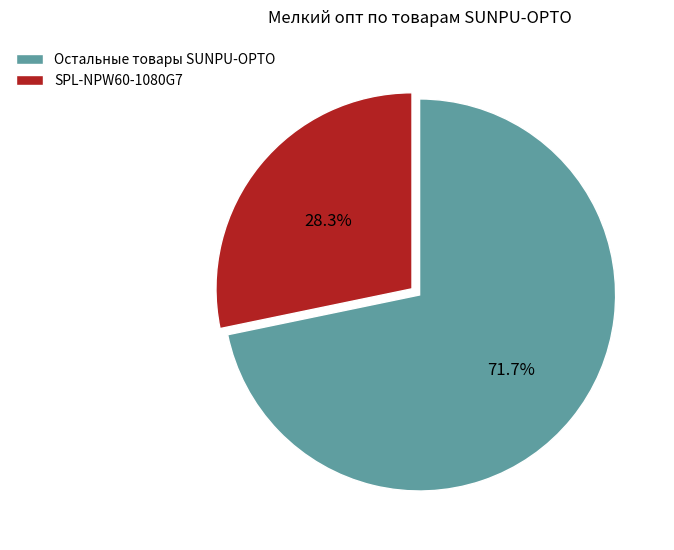

What percentage is NOT represented by SPL-NPW60-1080G7?

71.7%